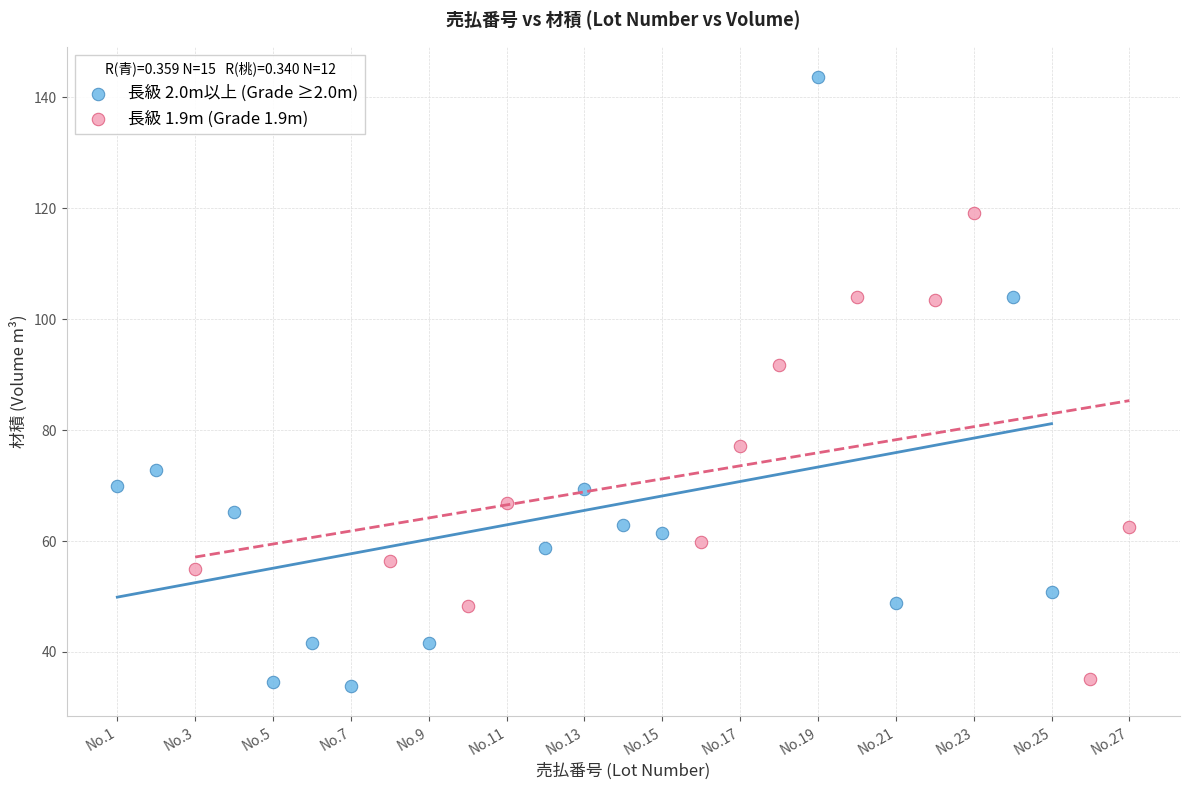

Which series contains the highest Y value?

長級 2.0m以上 (Grade ≥2.0m)